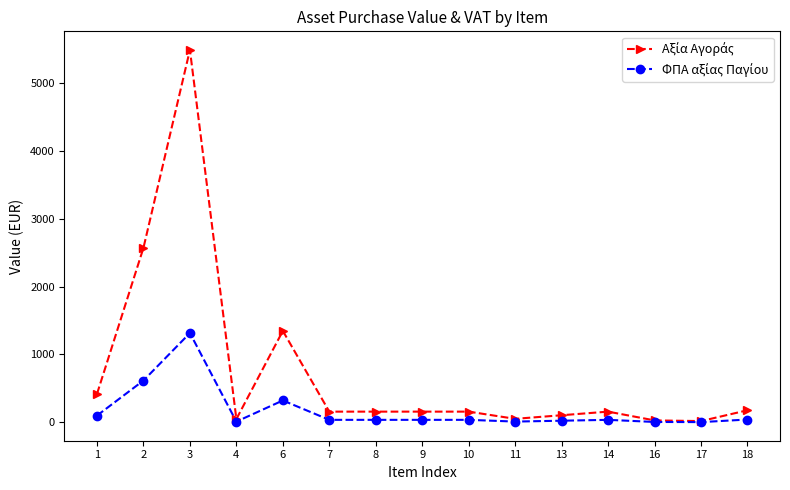

What is the greatest value displayed?

5481.0